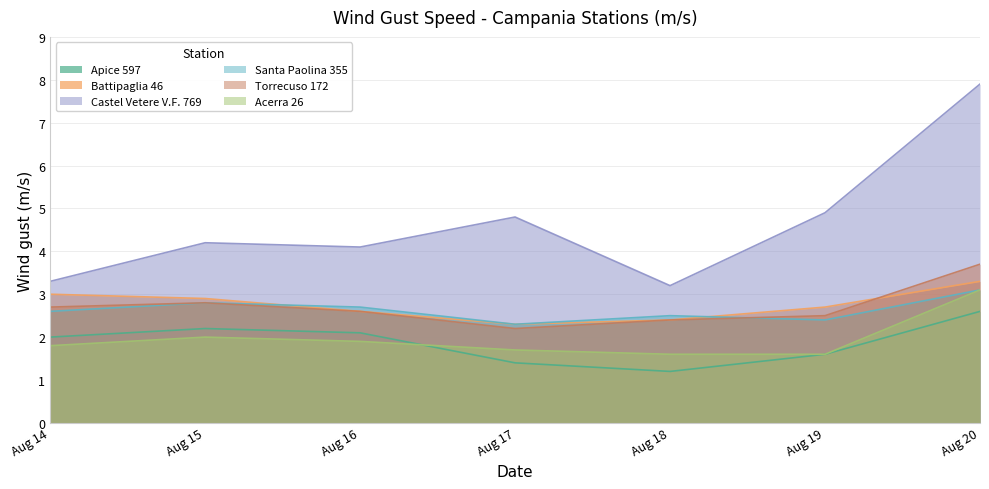

Where is the first local minimum for Battipaglia 46?

Aug 17